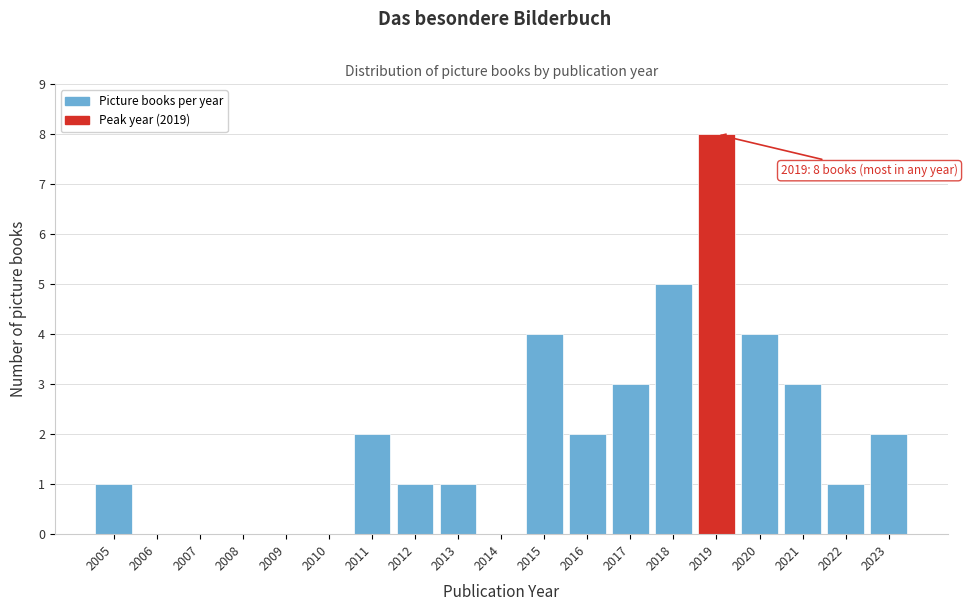

Reading right to left, list all the values displayed in this chart.

2023=2	2022=1	2021=3	2020=4	2019=8	2018=5	2017=3	2016=2	2015=4	2014=0	2013=1	2012=1	2011=2	2010=0	2009=0	2008=0	2007=0	2006=0	2005=1